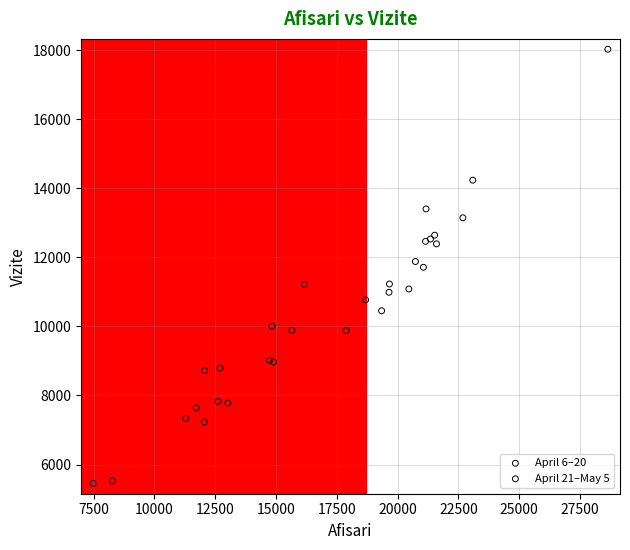

What are all the series names shown in the legend?

April 6–20, April 21–May 5